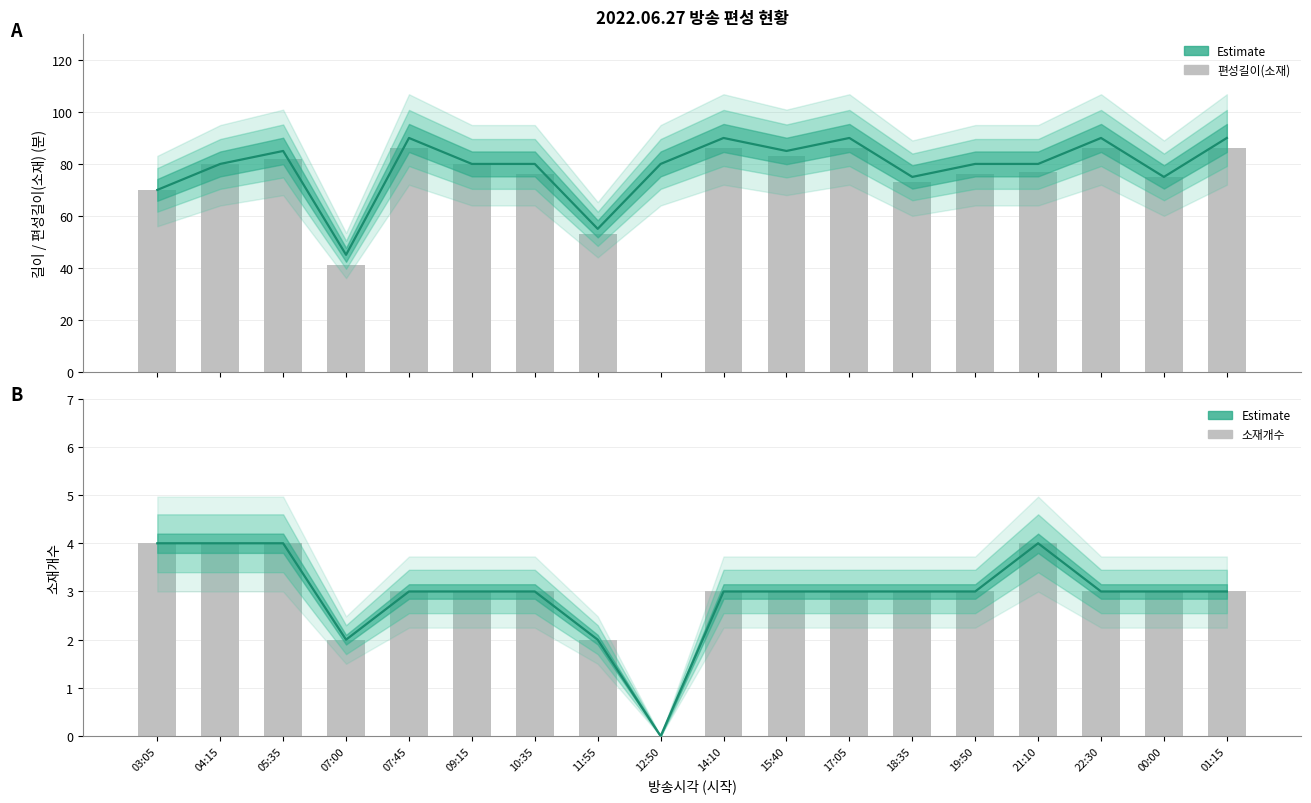

What is the difference between the maximum and minimum values in the 편성길이(소재) series?

86